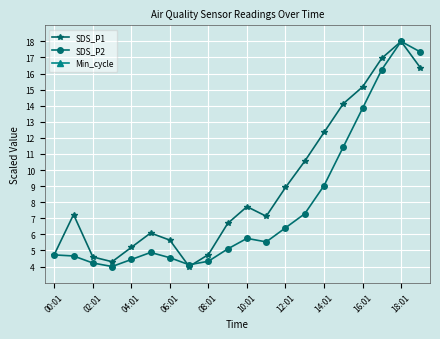

The SDS_P2 series shows 6.6 at 06:01. True or false?

False